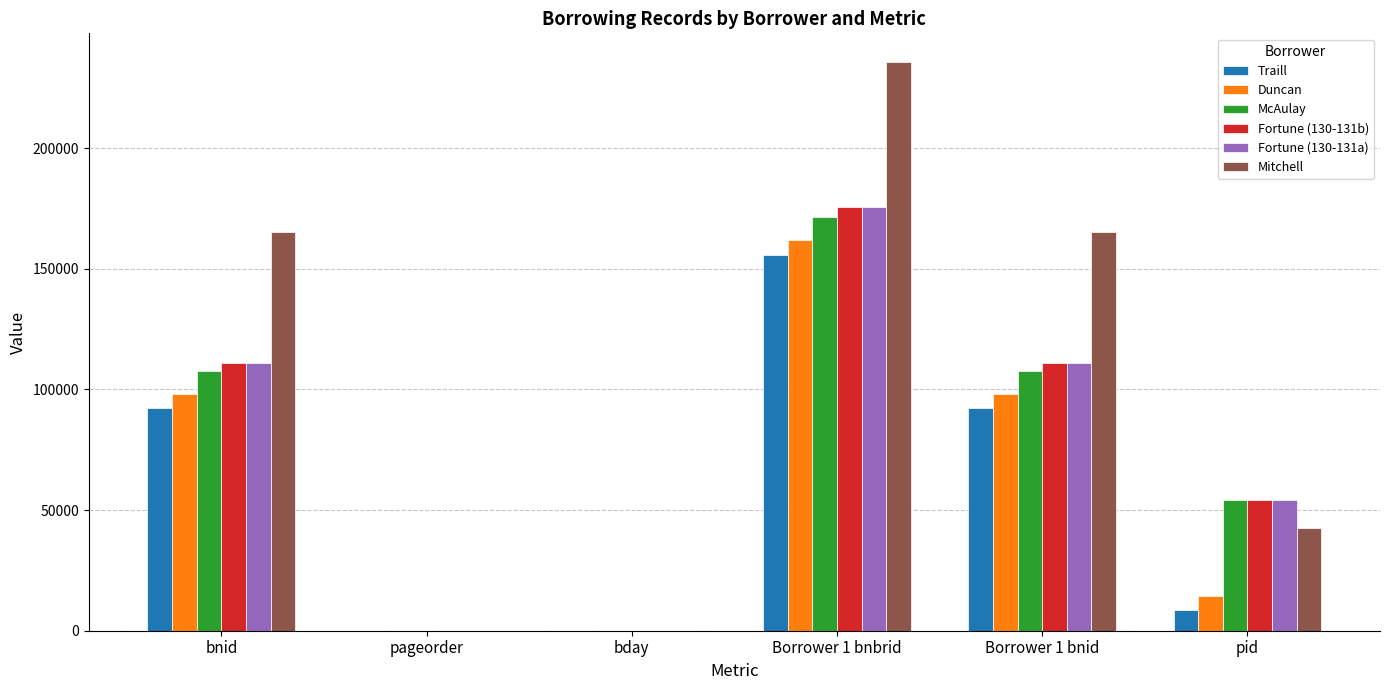

What is the greatest value displayed?

235737